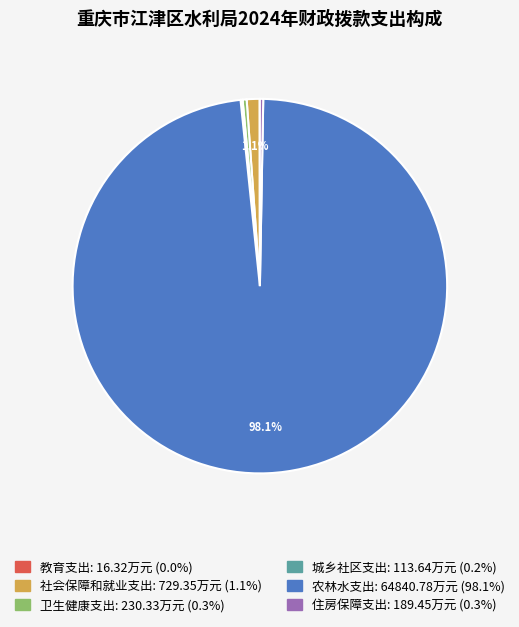

Is the sum of 住房保障支出 and 卫生健康支出 greater than half?

No